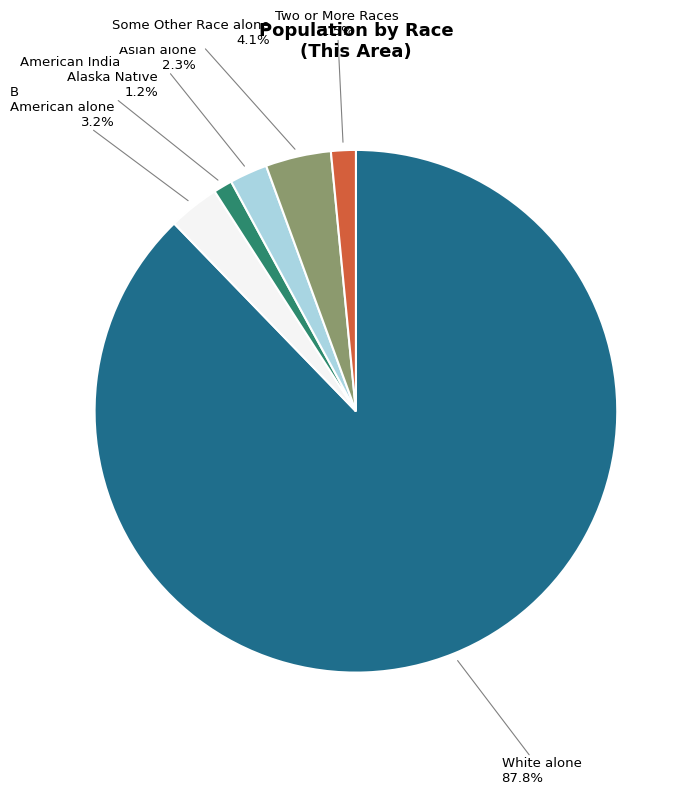

Is the sum of American Indian and Alaska Native and White alone greater than half?

Yes